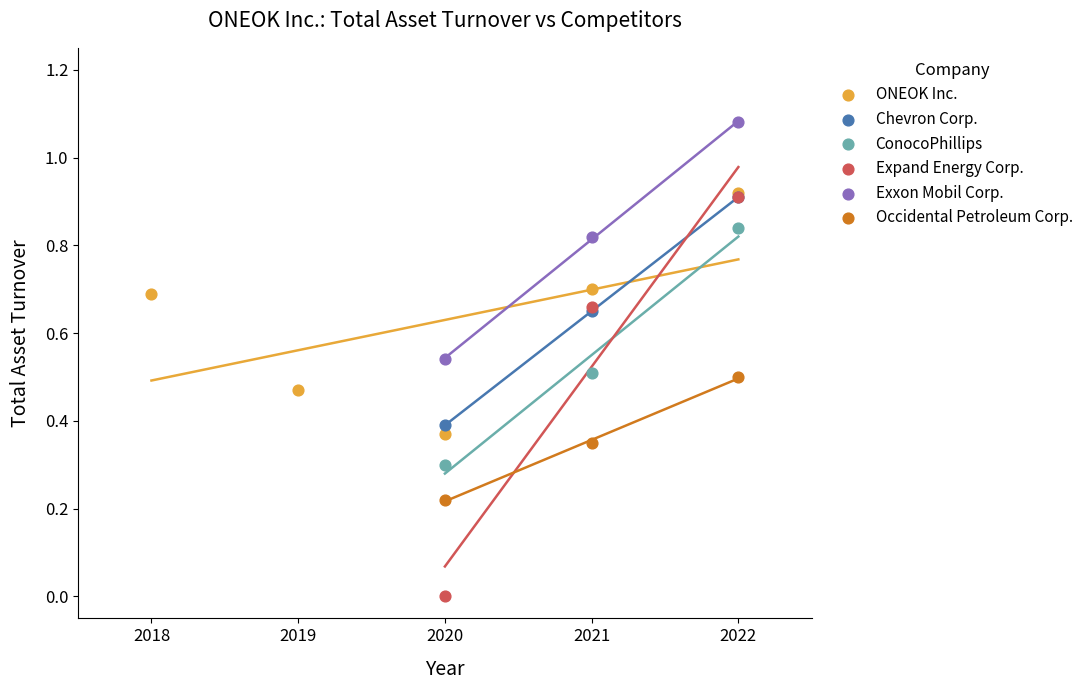

Which series has the widest spread of Y values?

Expand Energy Corp.